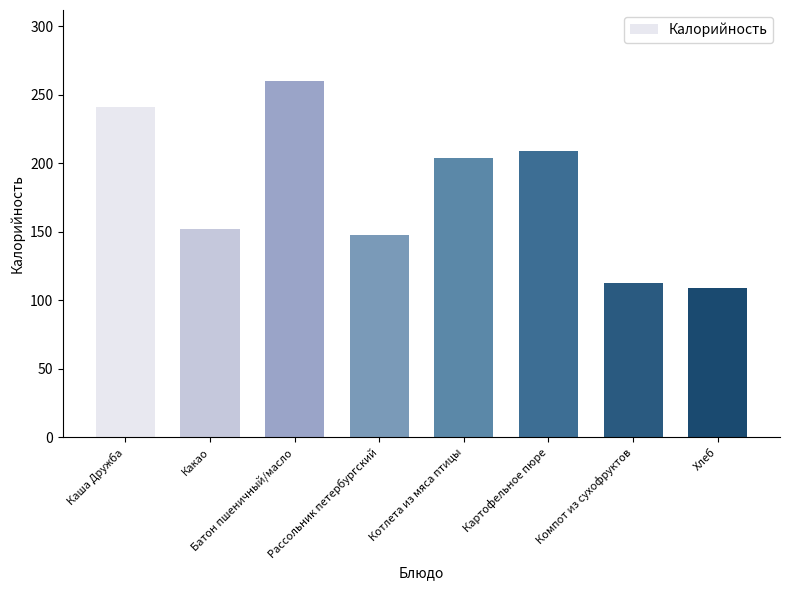

What value does the data have at Каша Дружба, to the nearest 5?

240